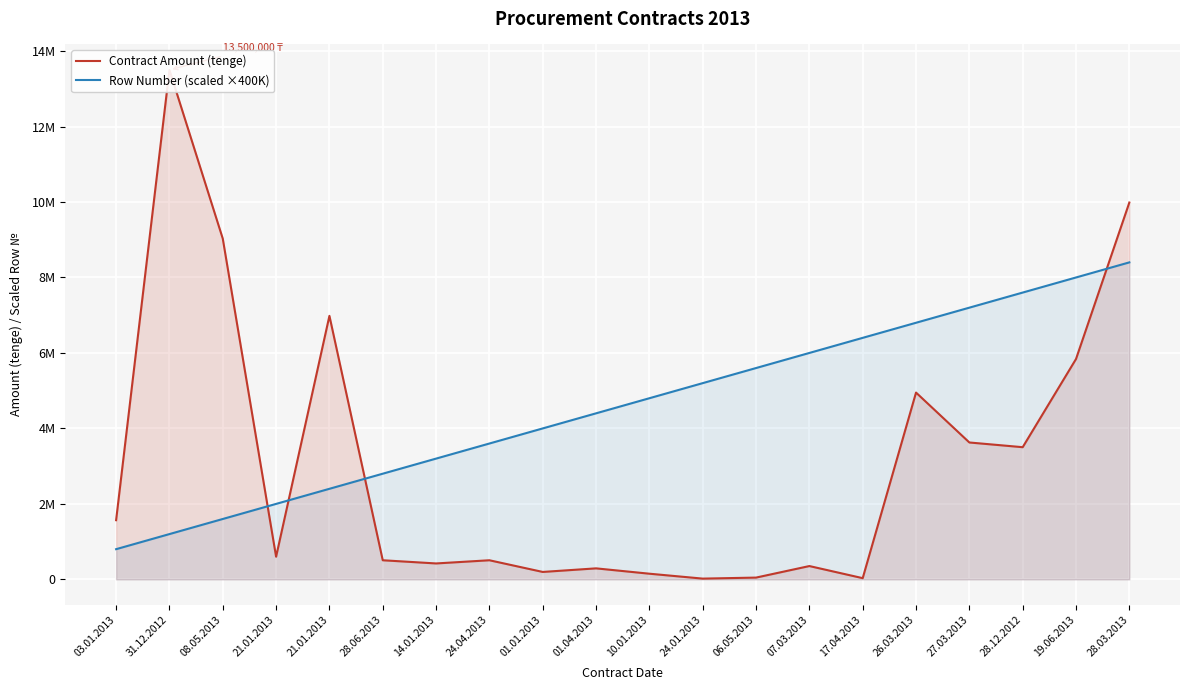

The value of Row Number (scaled ×400K) at 10.01.2013 is 3047840. True or false?

False